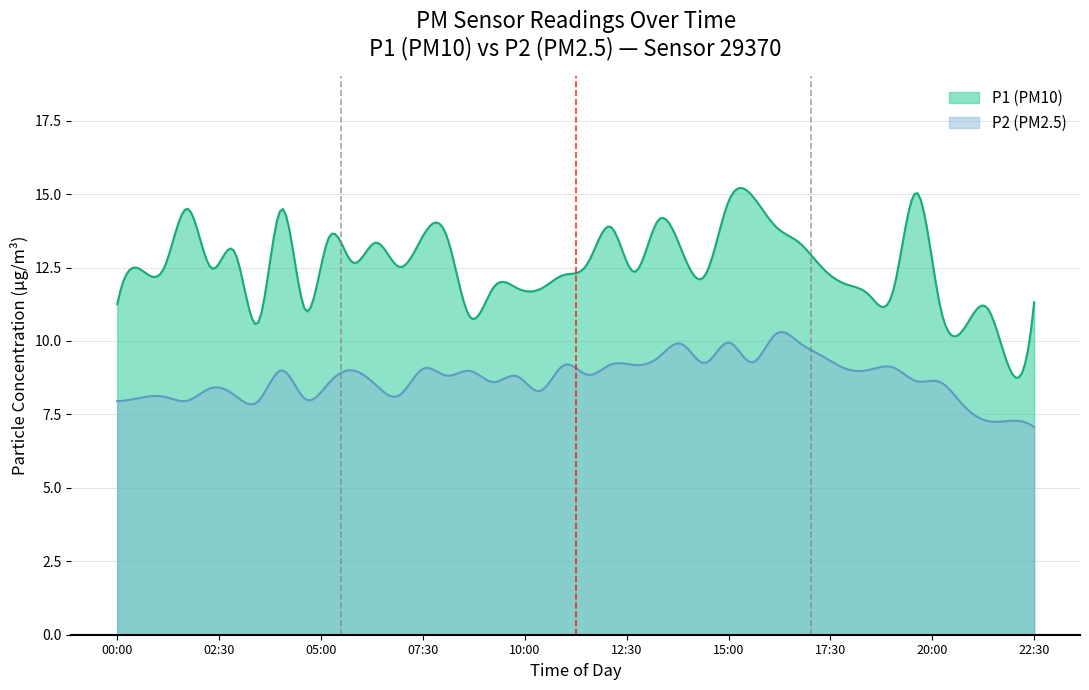

What is the average value of the P2 series?

8.7